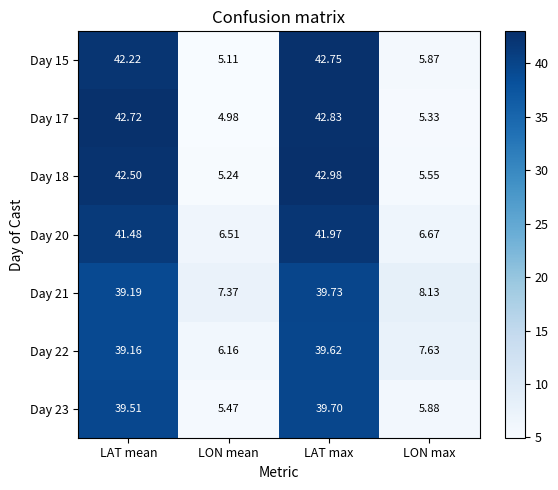

At which category is the sum across all series the highest?

LAT max